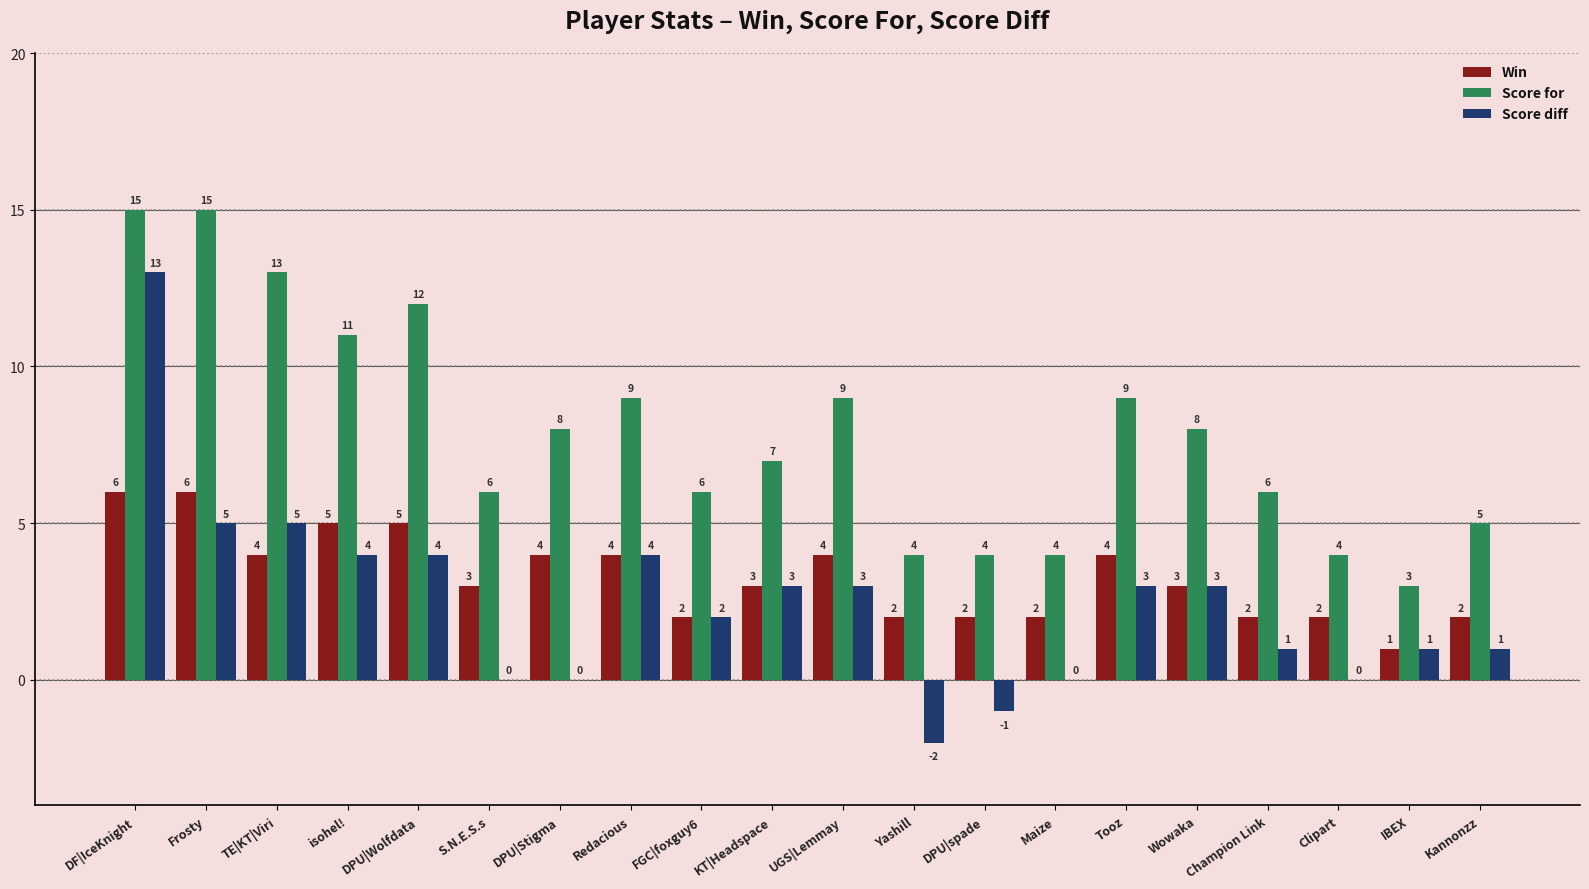

What is the spread (max minus min) of values at UGS|Lemmay?

6